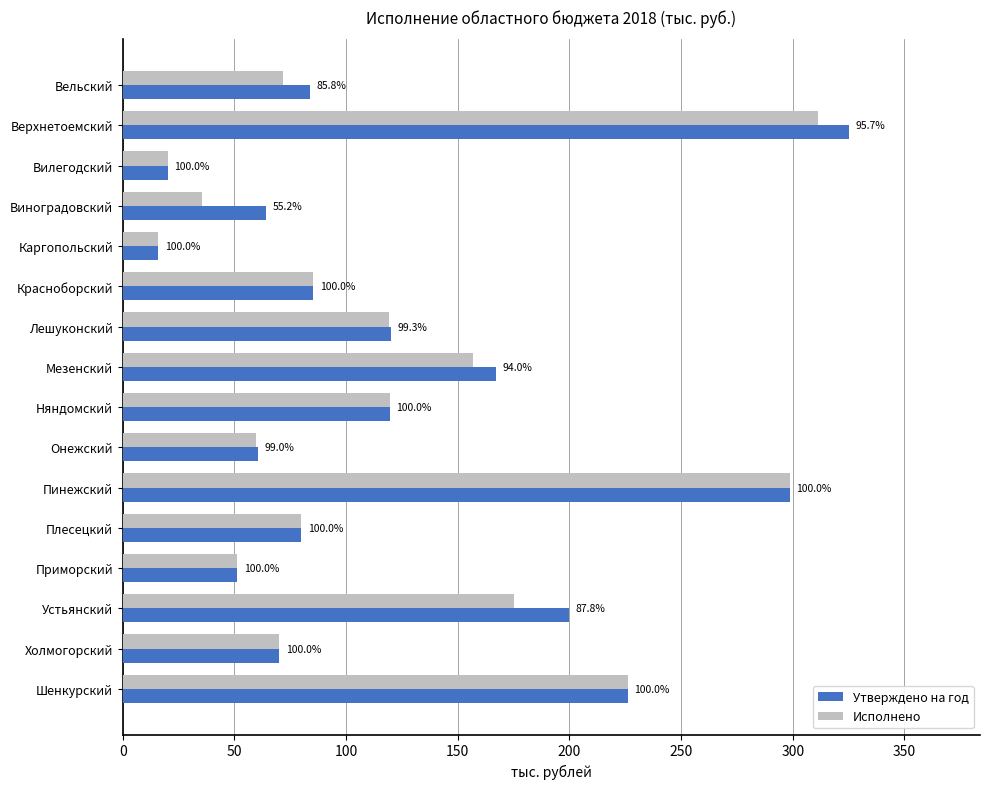

What are all the series names shown in the legend?

Утверждено на год, Исполнено